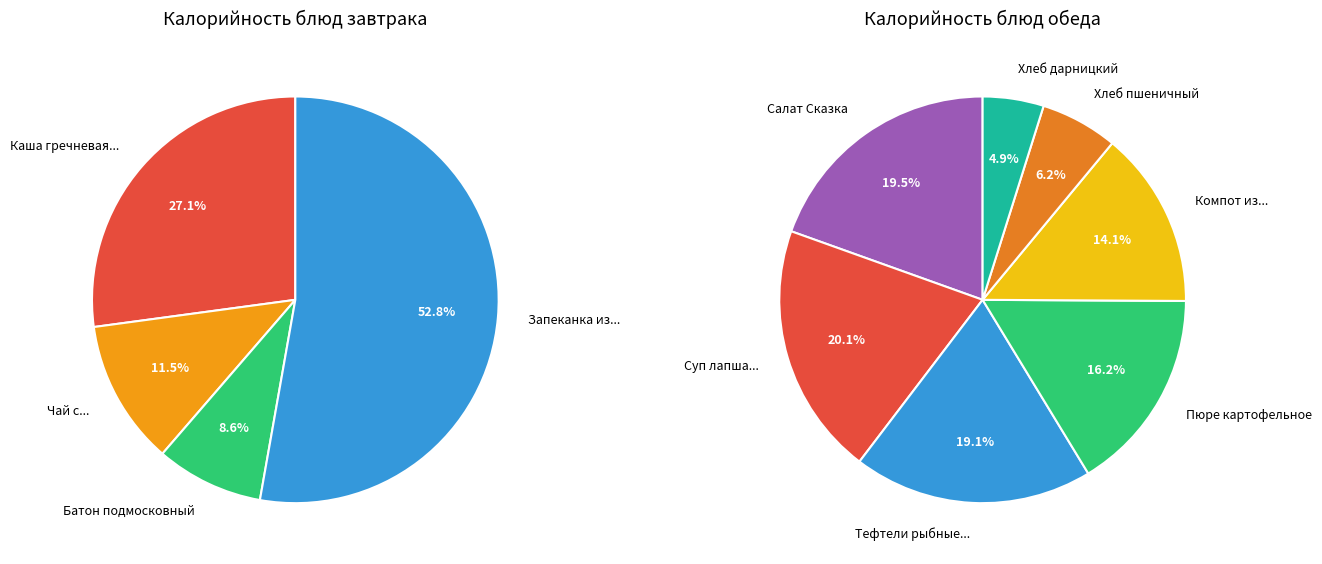

Is it true that Каша гречневая вязкая is 18% of the pie?

False